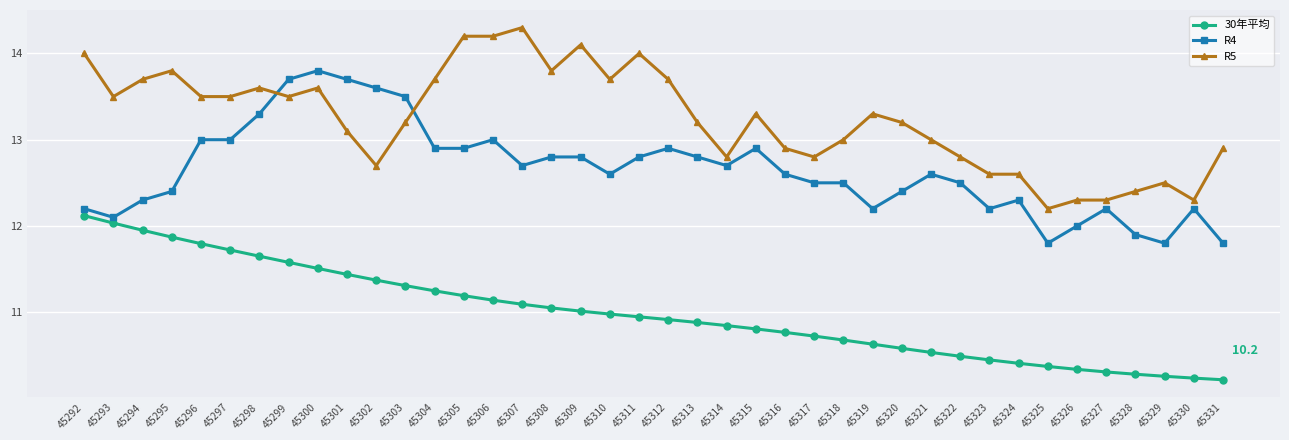

What is the total value across all series at 45312?

37.5